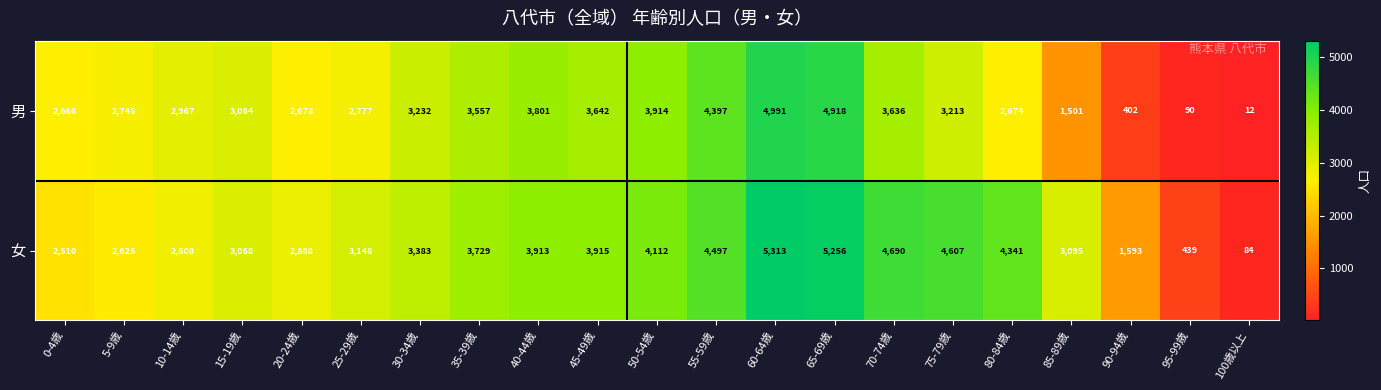

Rank the series by their maximum value, from highest to lowest.

女, 男